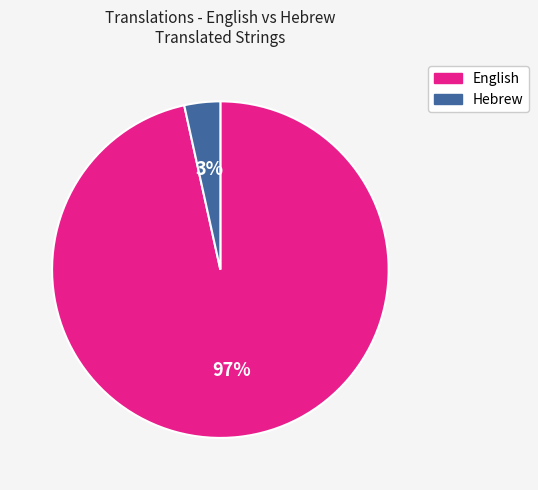

Rank the categories by value from highest to lowest.

English, Hebrew